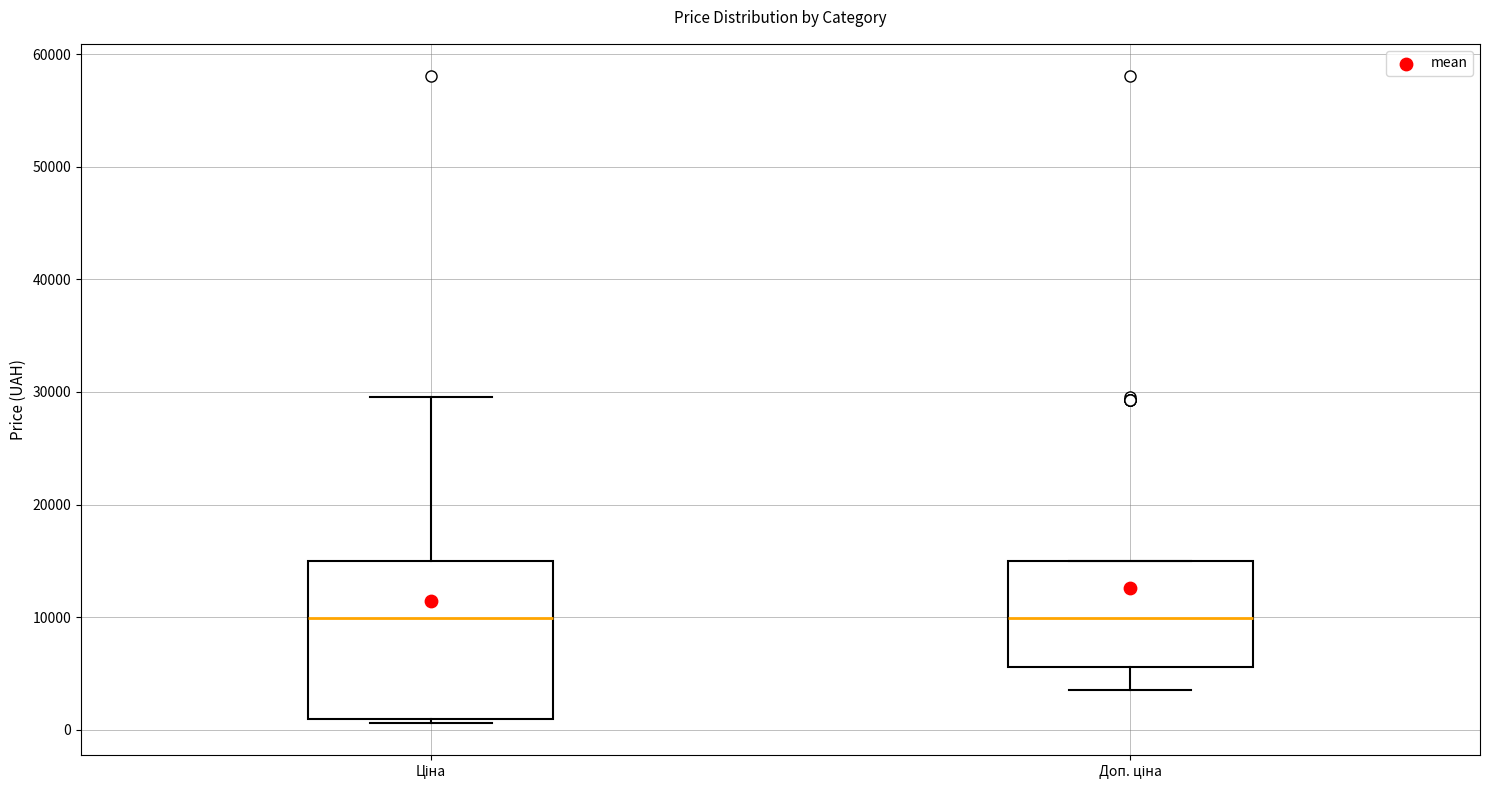

Comparing the boxes themselves (not the whiskers), which one is the tallest?

Ціна